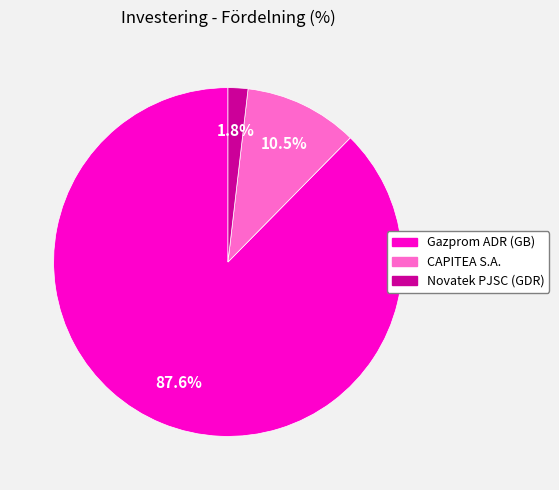

Does Novatek PJSC (GDR) represent more than half of the total?

No